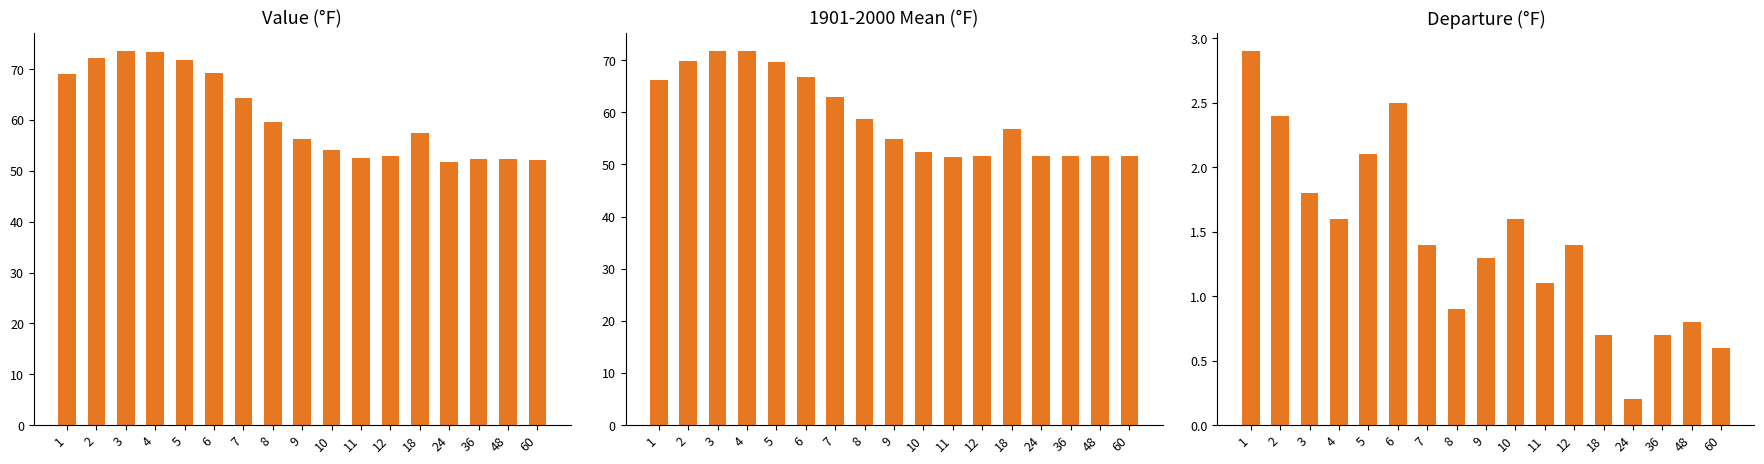

Where is 1901-2000 Mean nearest to the value 61?

7